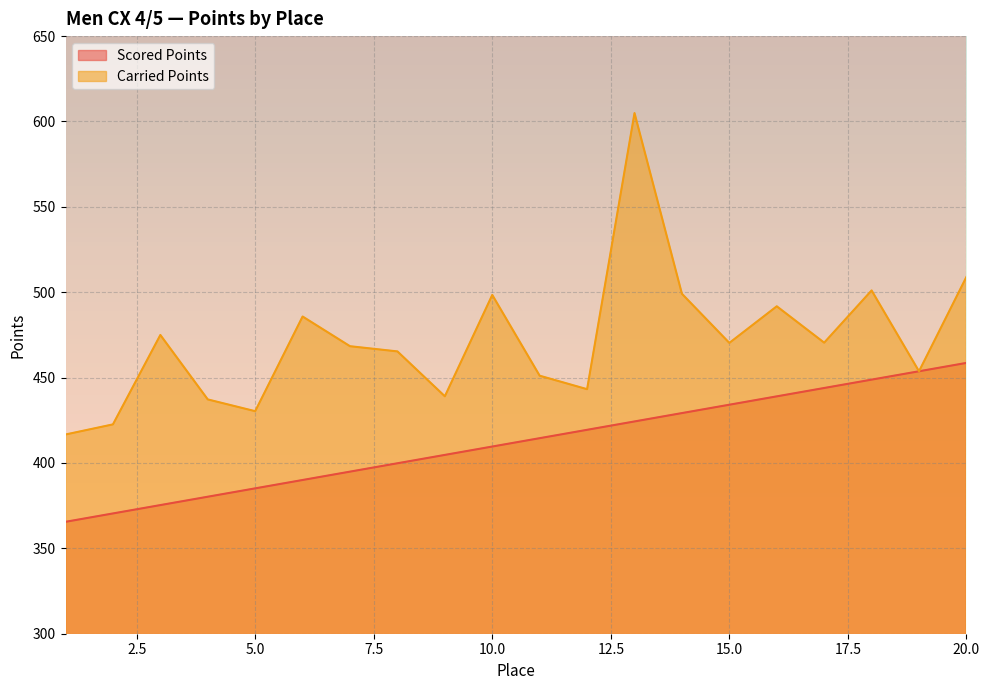

True or false: Scored Points and Carried Points intersect in this chart.

True